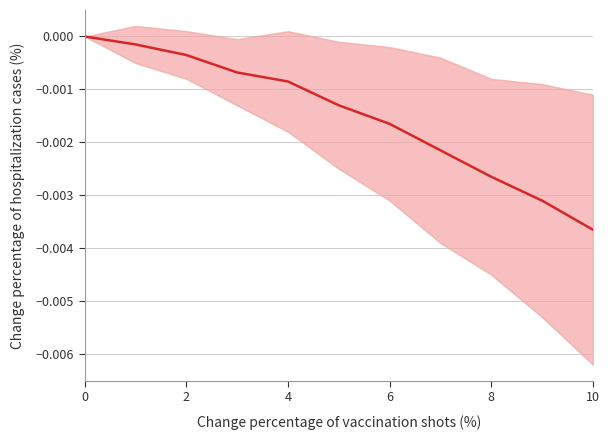

What is the label of the 8th point from the left?

7